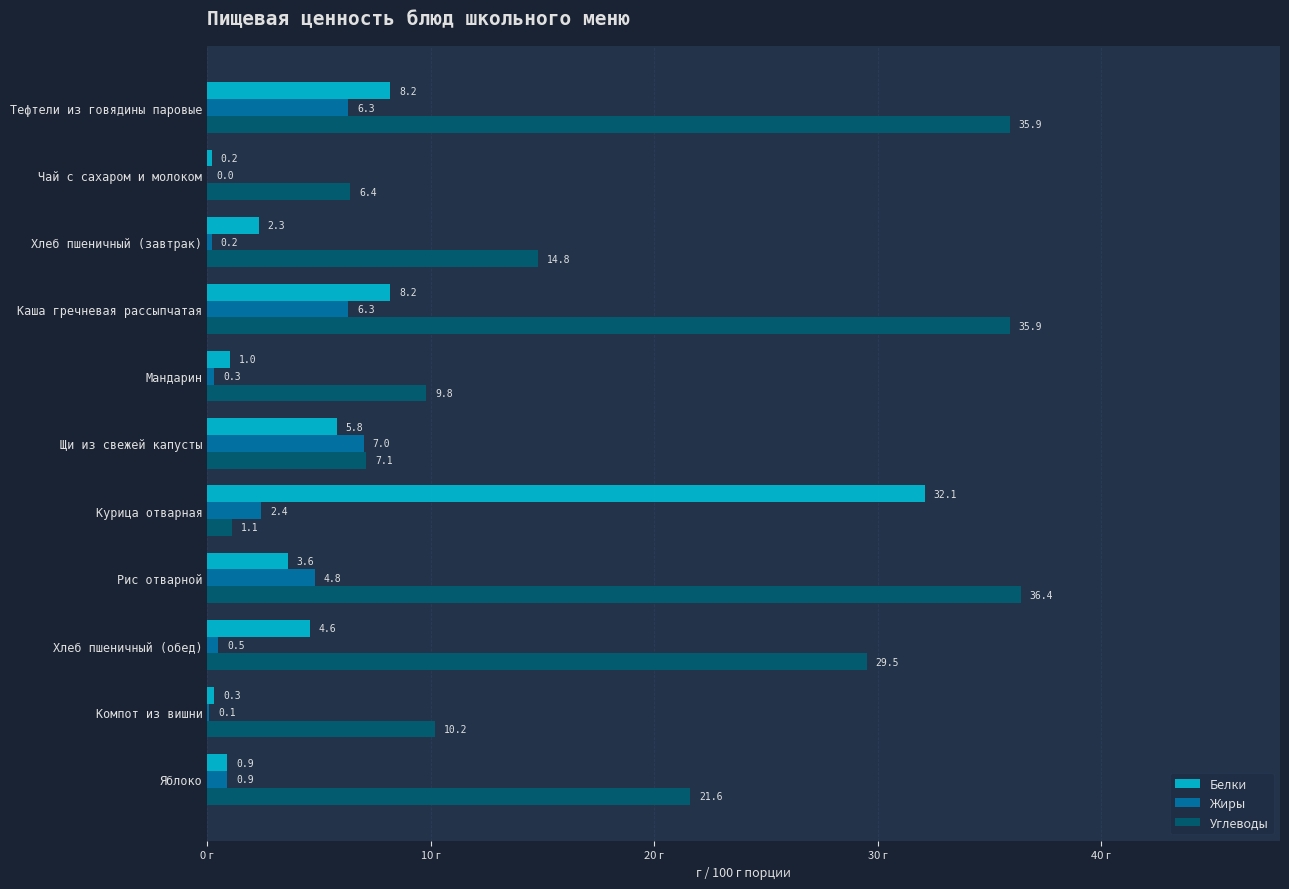

At which label is Жиры closest to 3?

Курица отварная